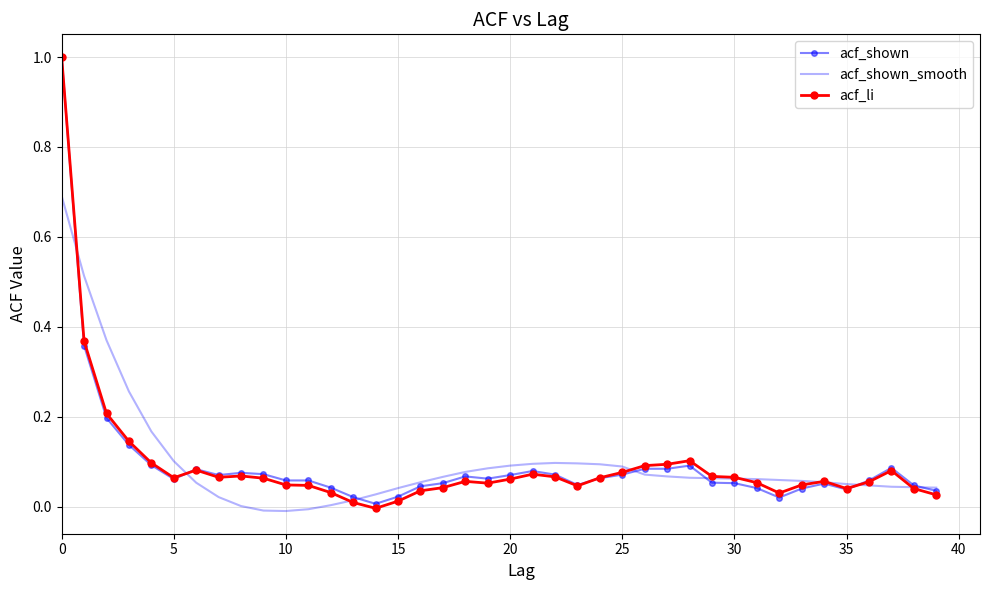

What is the maximum value shown in the chart?

1.0